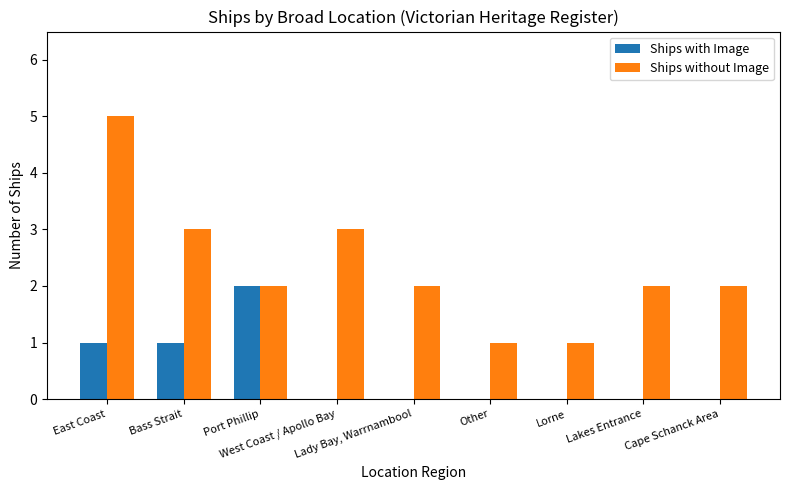

Count the Ships with Image values in the range 0 to 1.

8